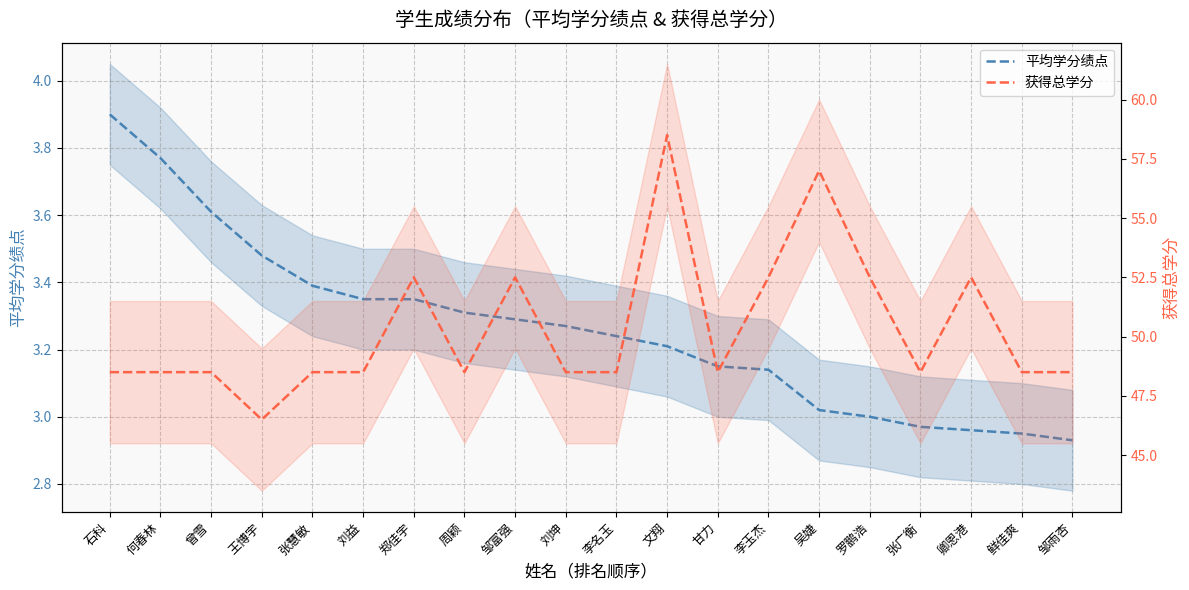

What is the minimum value for 平均学分绩点?

2.9